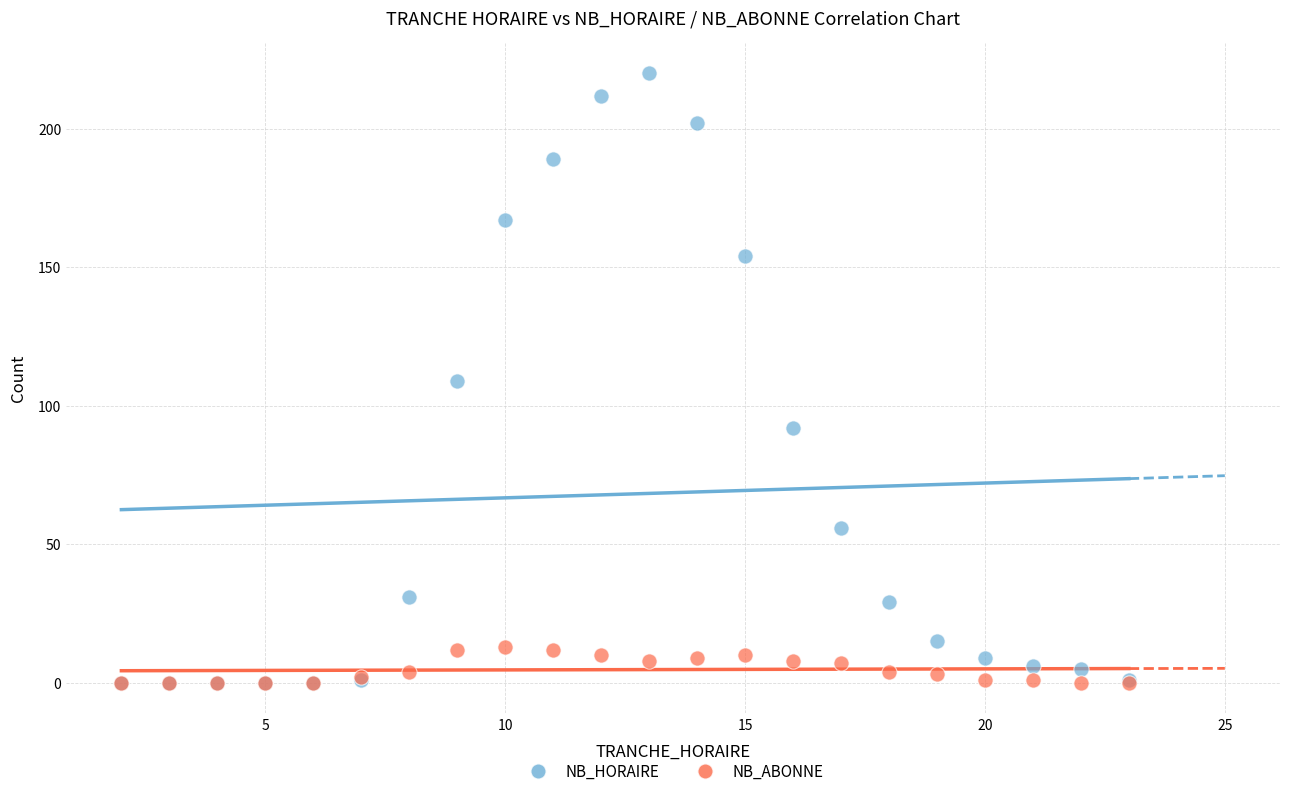

Which series has the largest Y range (max minus min)?

NB_HORAIRE